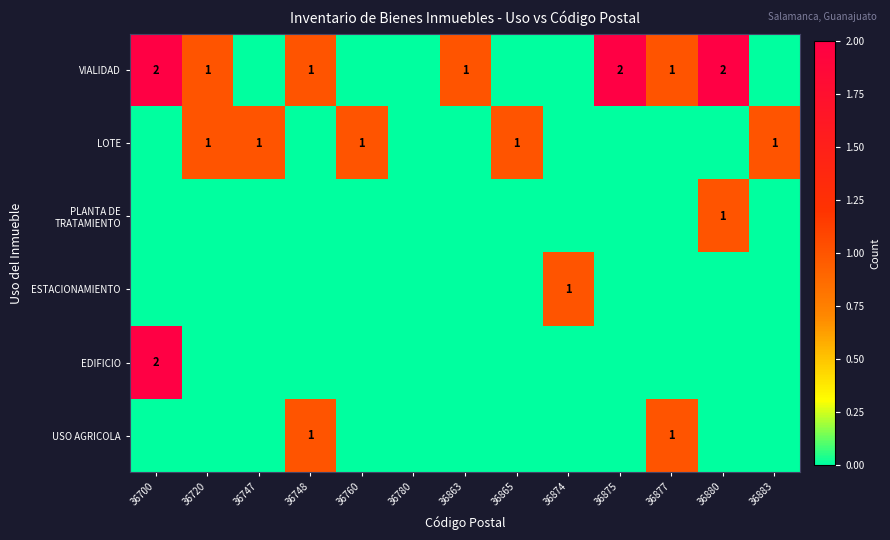

Is the value of VIALIDAD at 36865 greater than the value of ESTACIONAMIENTO at 36874?

No